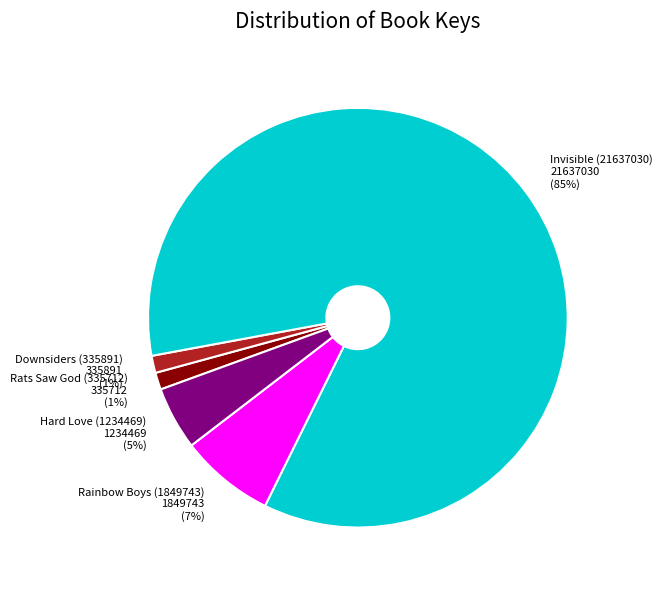

The Hard Love (1234469) slice represents 5% of the pie. True or false?

True